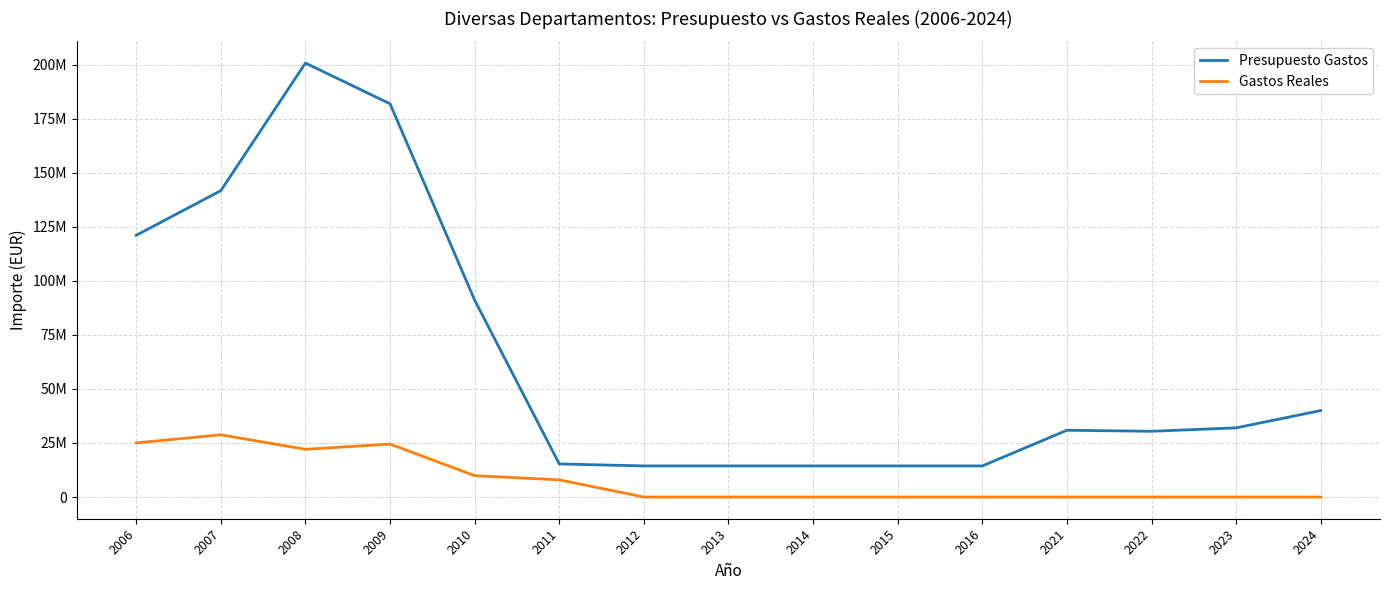

Does the chart display data point markers on the line(s)?

No